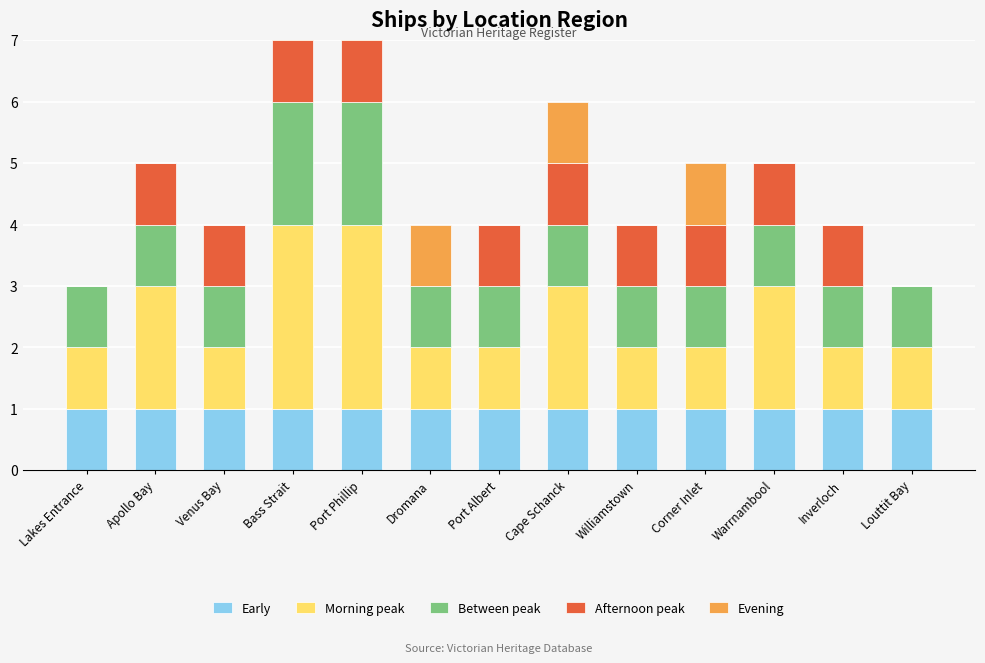

What is the value of the Between peak bar at the 4th from the left?

2